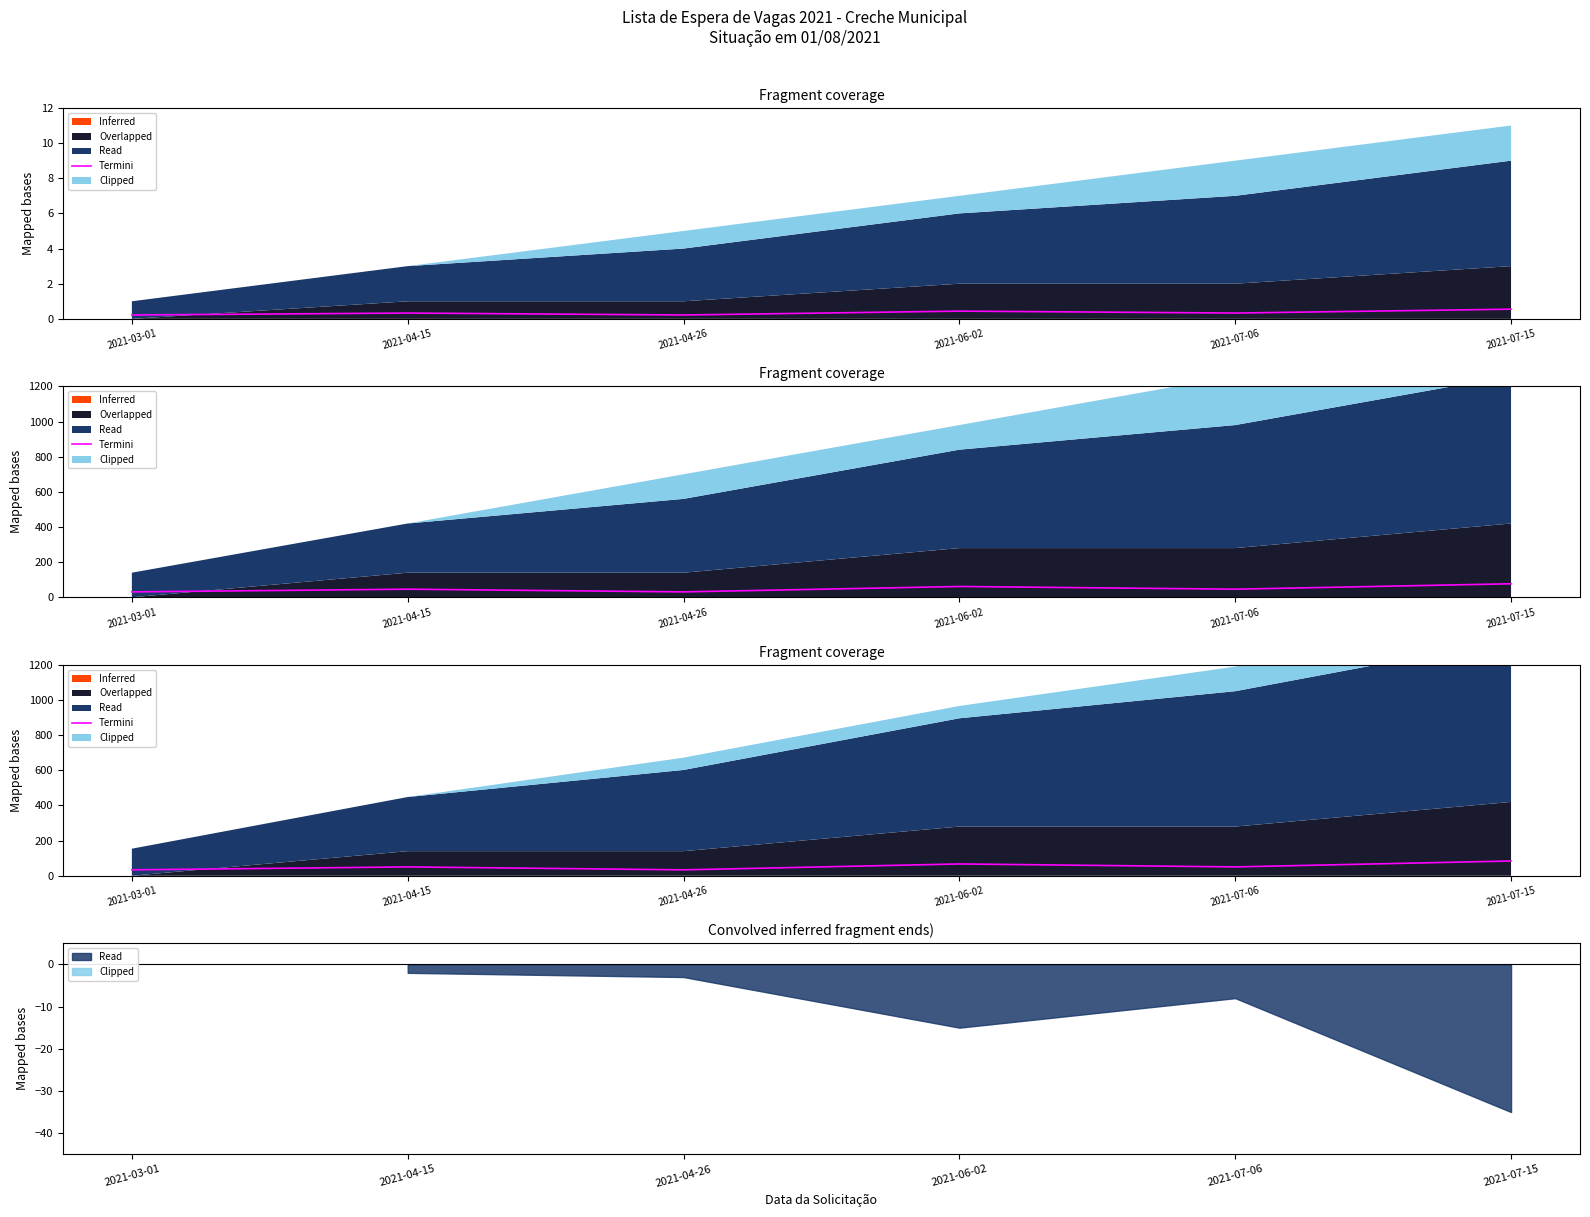

At which category does the data reach its first local peak?

2021-04-15